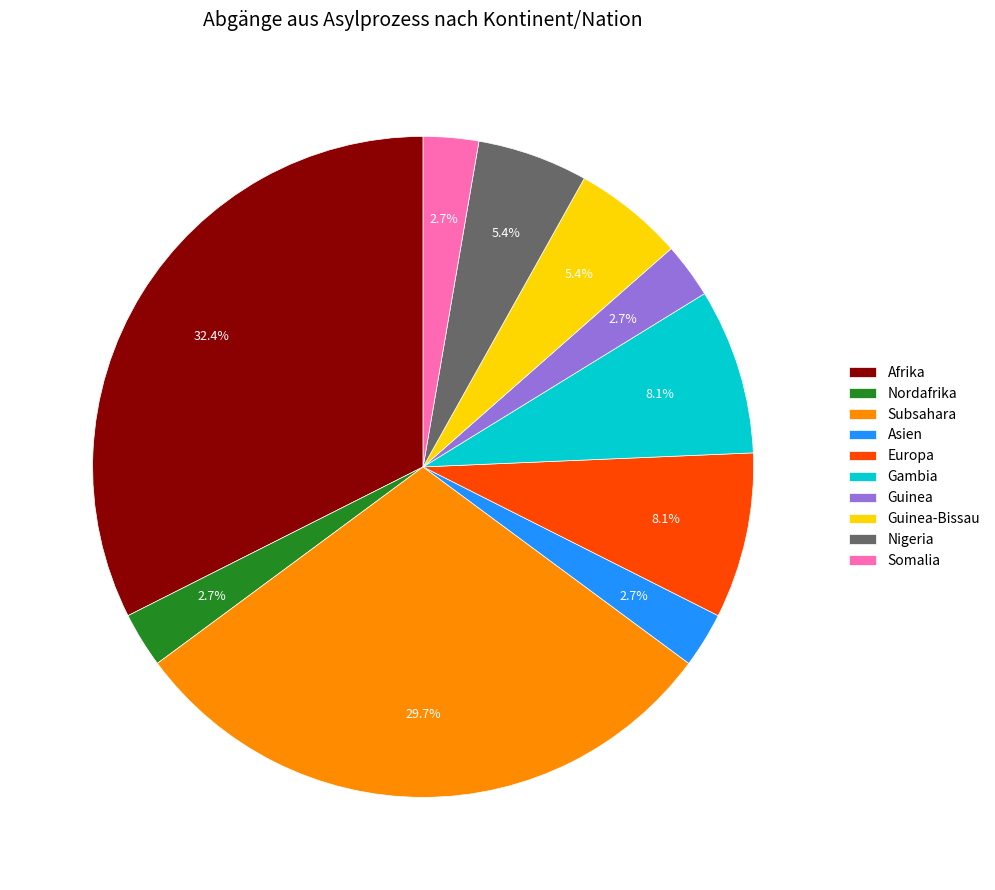

To the nearest percent, what is the average slice percentage?

10%